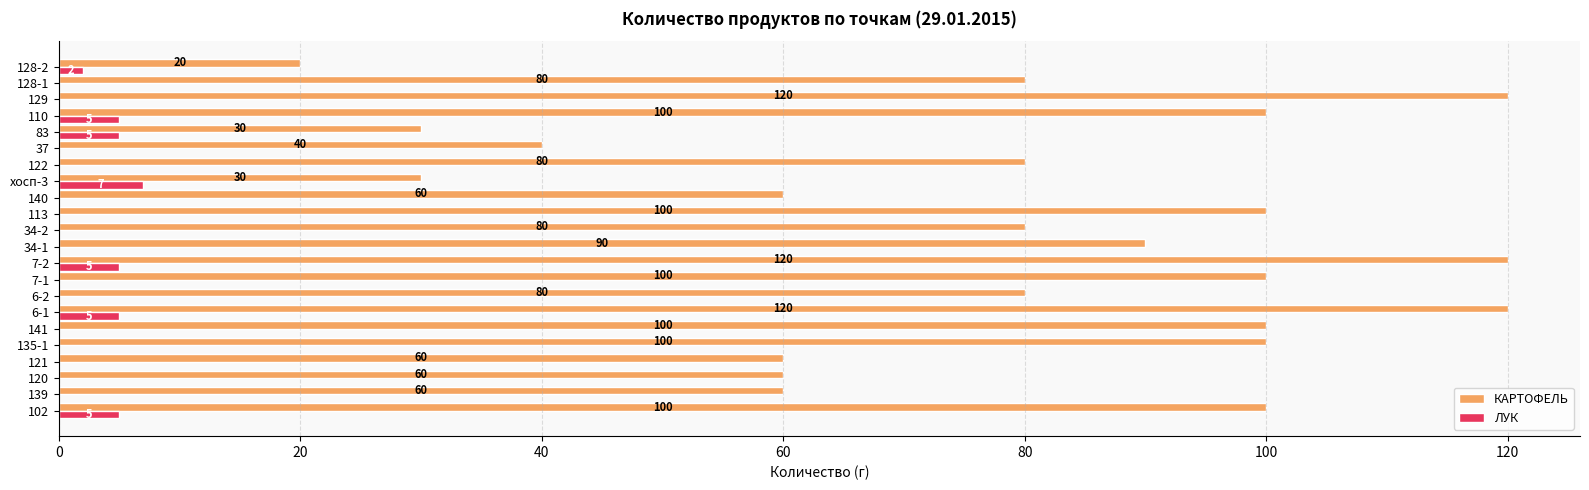

The КАРТОФЕЛЬ series shows 109 at 122. True or false?

False